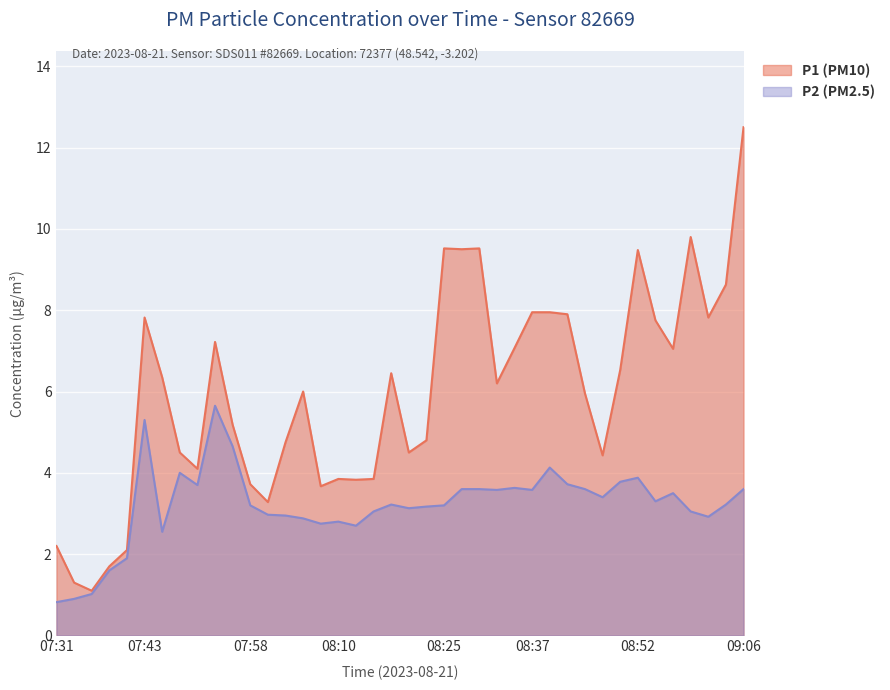

Which category has the lowest value in the P2 series?

07:31